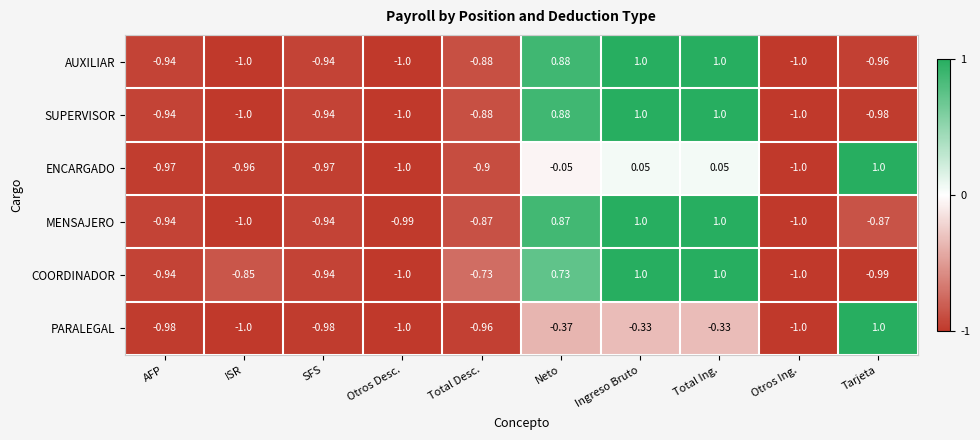

How many values in the AUXILIAR series exceed 0?

3